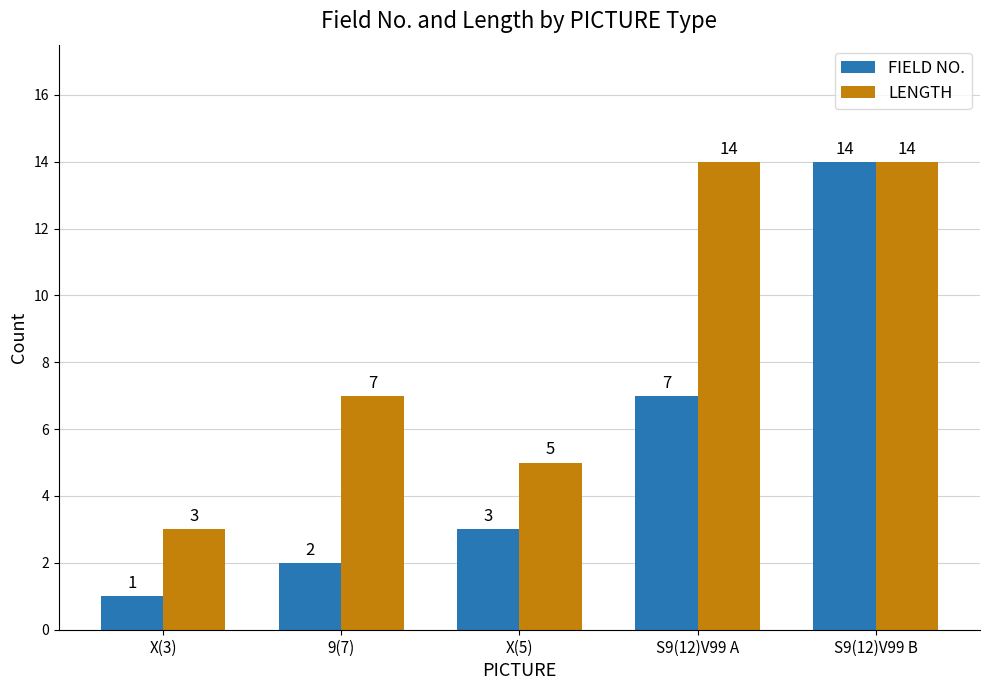

Which series has the widest spread of values?

FIELD NO.